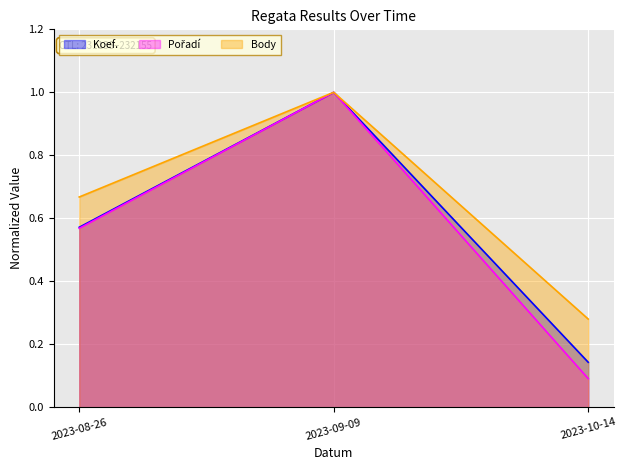

How many Body values are between 0 and 1?

3